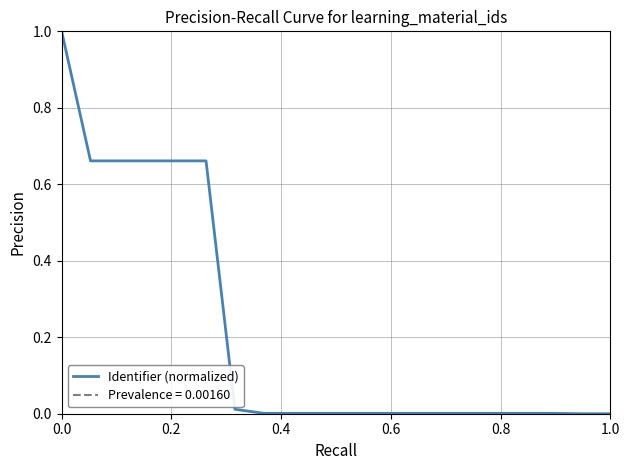

What is the greatest value displayed?

1.0